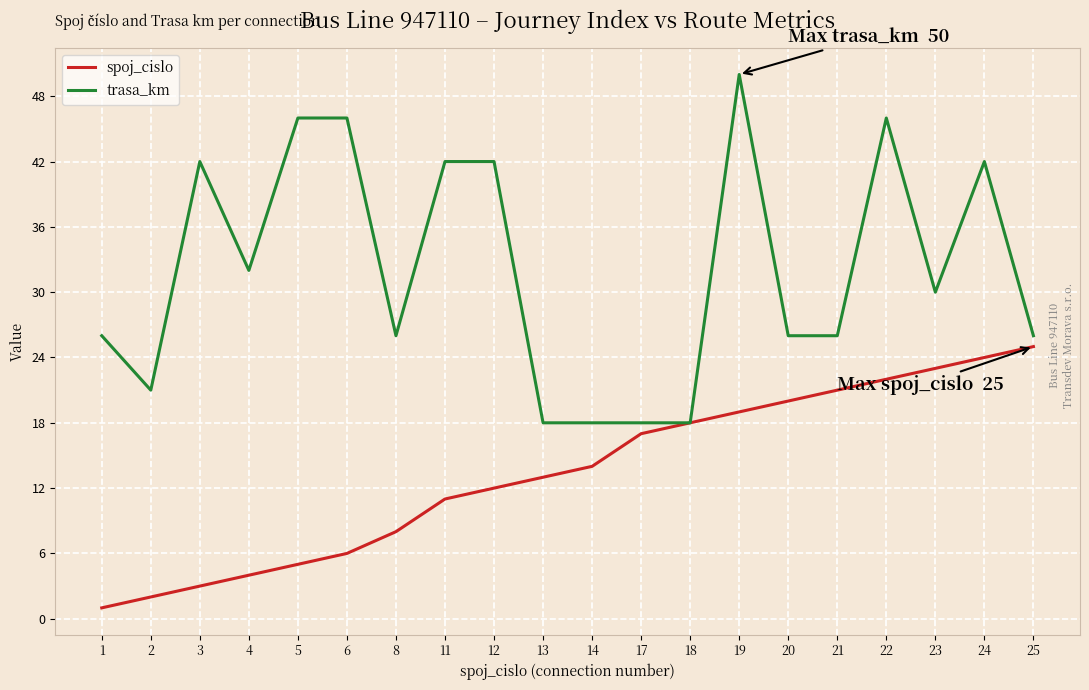

Reading left to right, list all the values displayed in this chart.

spoj_cislo: 1=1	2=2	3=3	4=4	5=5	6=6	8=8	11=11	12=12	13=13	14=14	17=17	18=18	19=19	20=20	21=21	22=22	23=23	24=24	25=25
trasa_km: 1=26	2=21	3=42	4=32	5=46	6=46	8=26	11=42	12=42	13=18	14=18	17=18	18=18	19=50	20=26	21=26	22=46	23=30	24=42	25=26